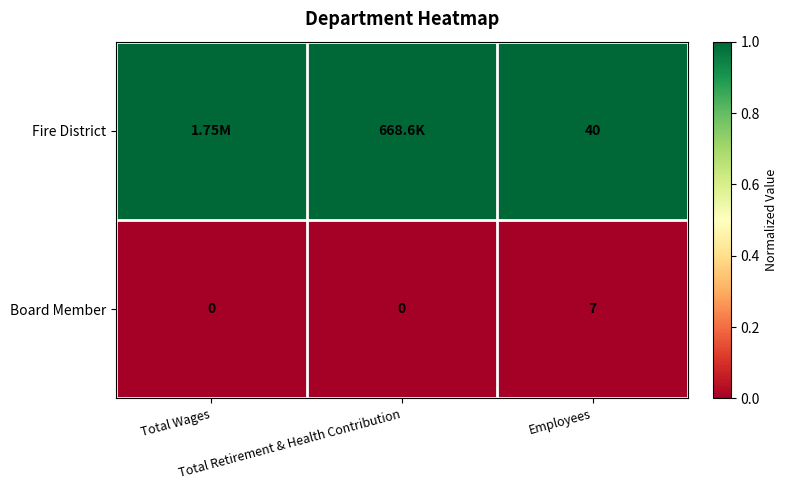

How many values in the Board Member series exceed 0?

1